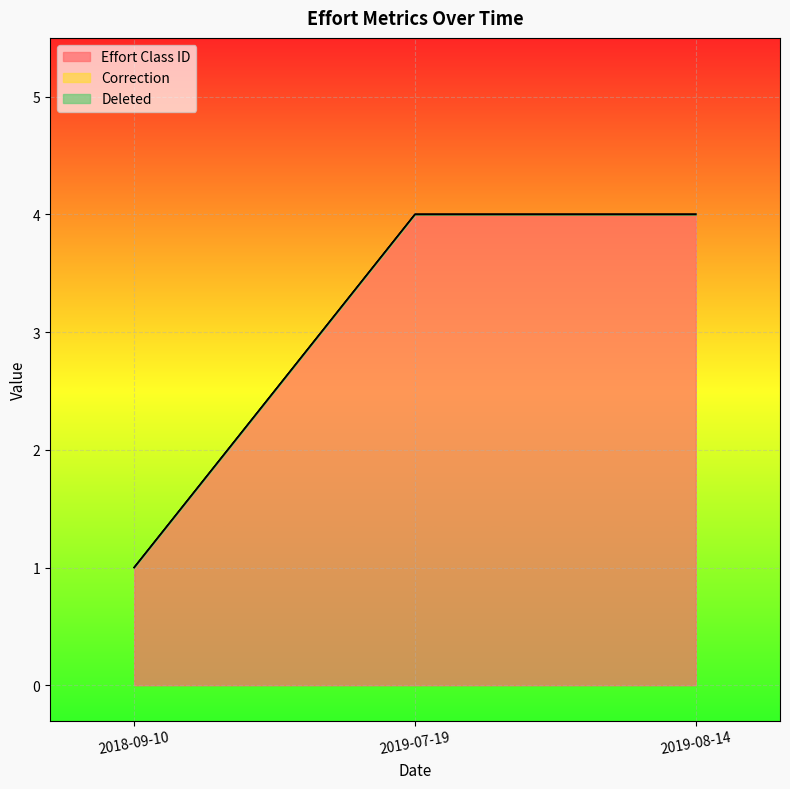

Which series changed the most between 2019-07-19 and 2019-08-14?

Effort Class ID